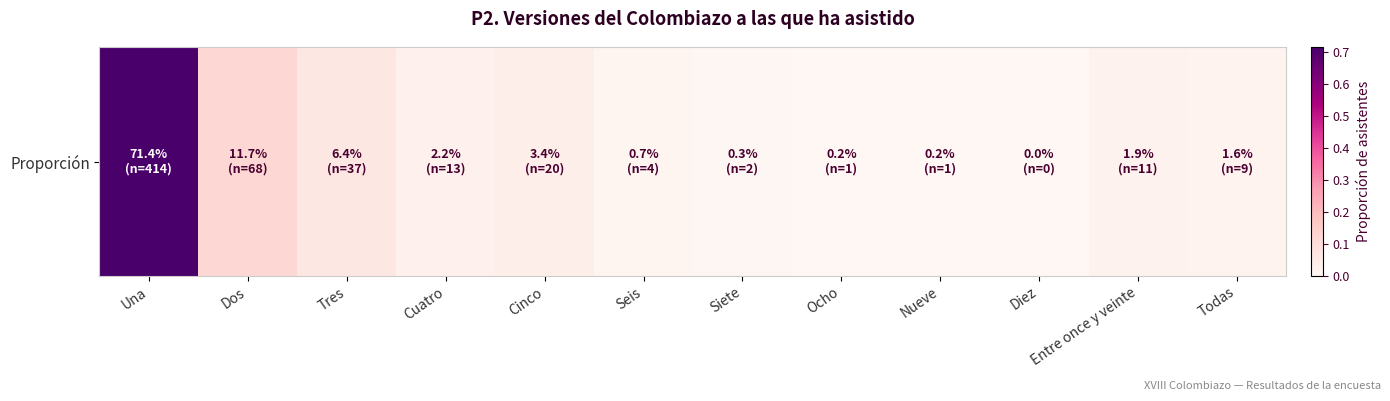

At which category does the chart reach its minimum across all series?

Diez